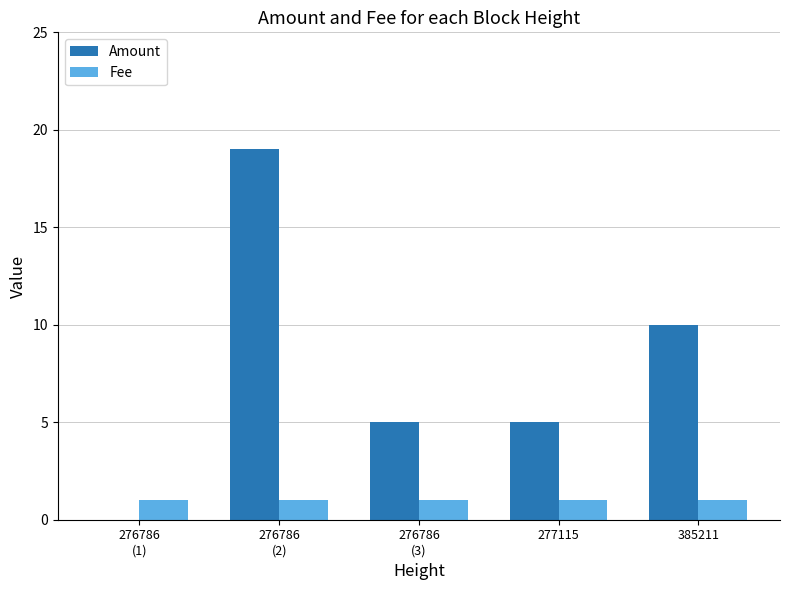

How many groups of bars are there?

5